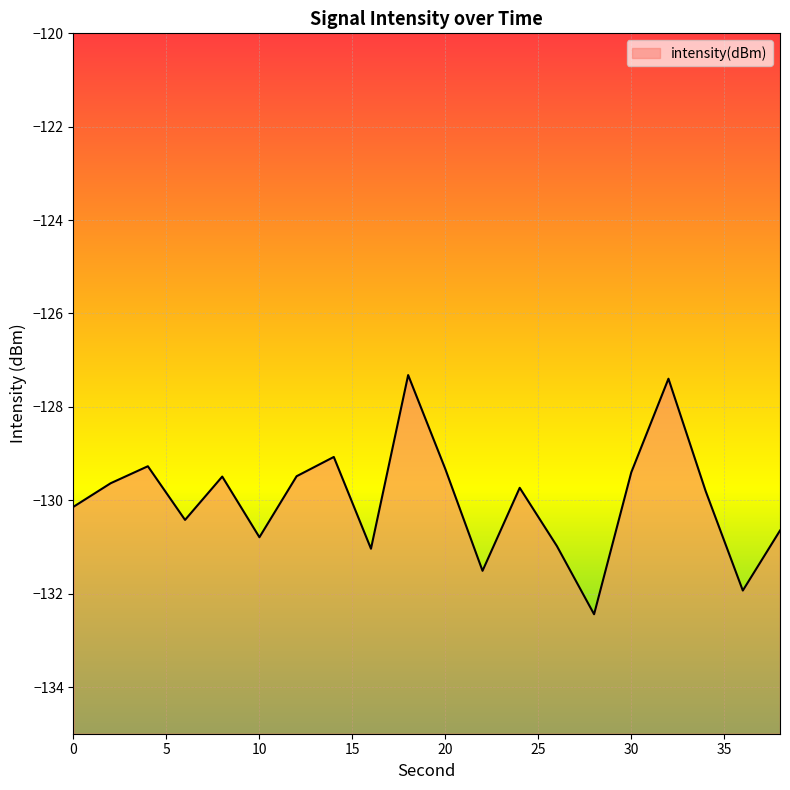

What value does the data have at 16?

-131.0